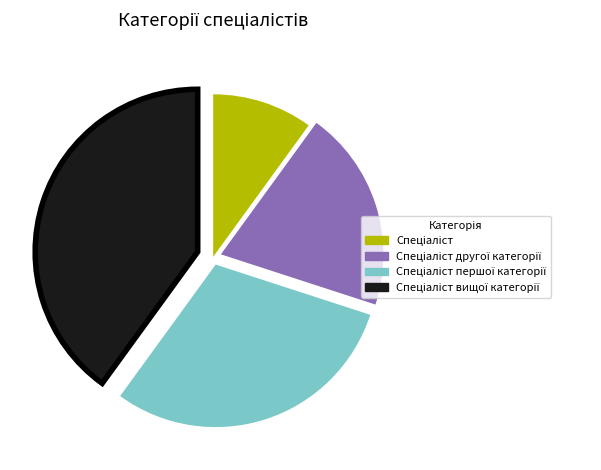

Is there a majority slice in this chart?

No